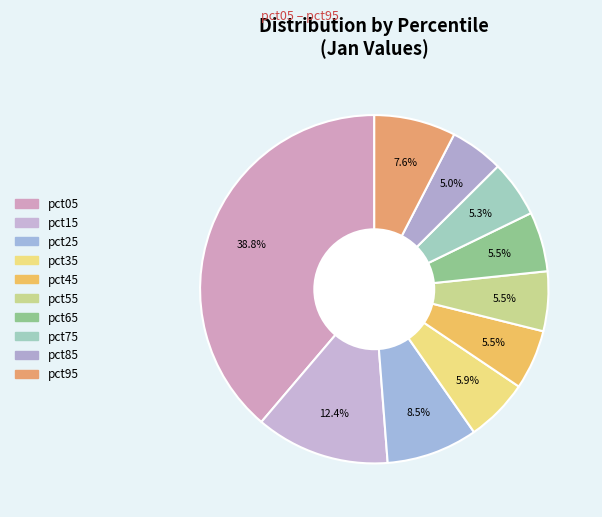

Which category has the smallest portion of the pie?

pct85